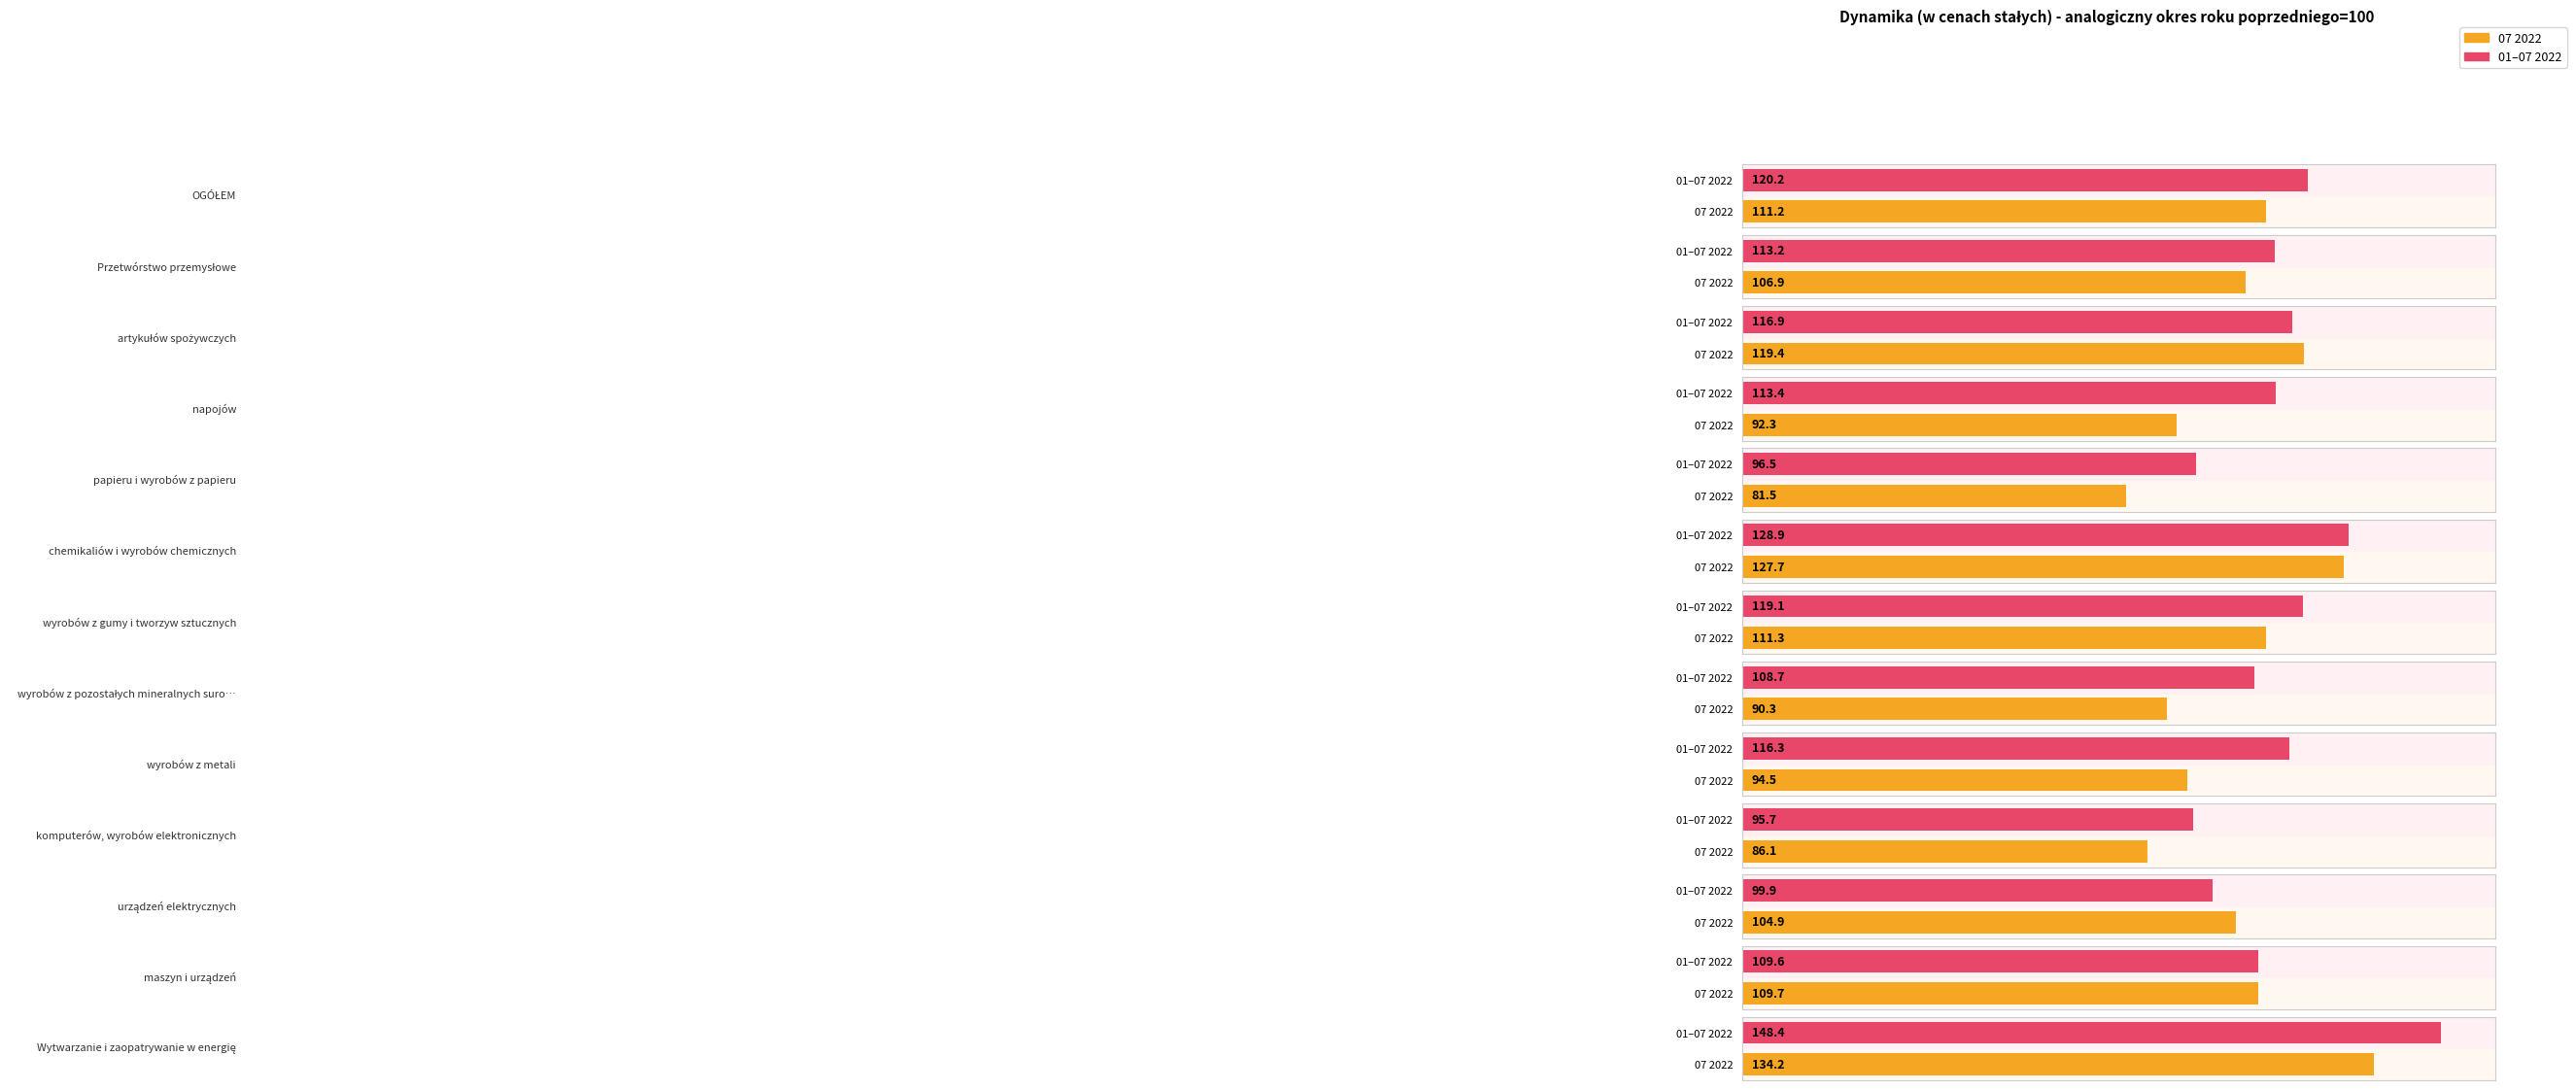

At how many categories does at least one series exceed 89?

13